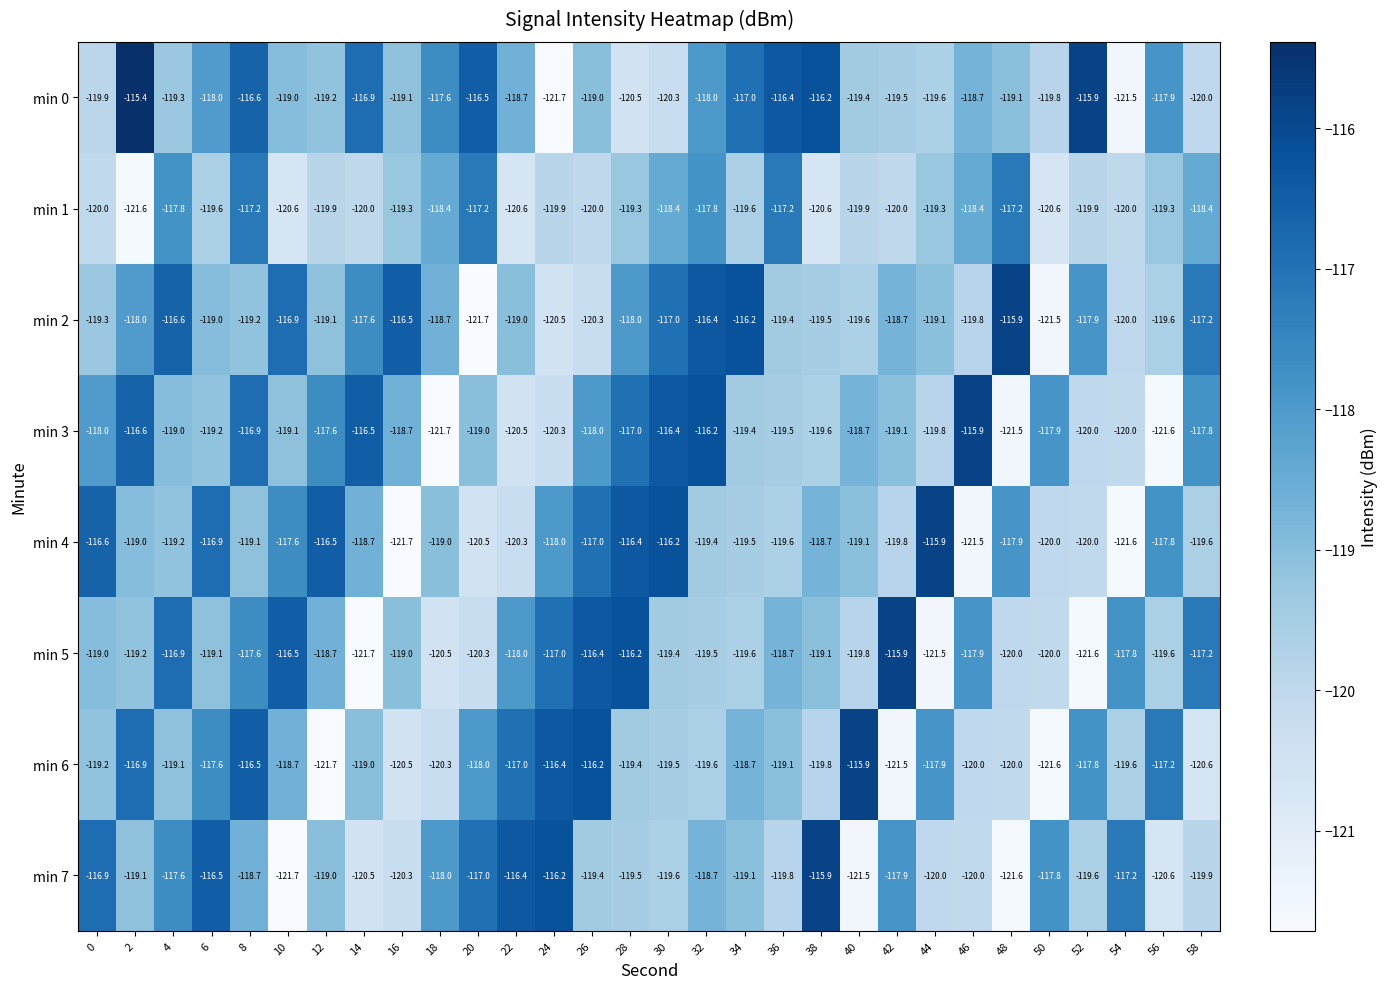

True or false: min 4 has a value of -72.3 at 54.

False